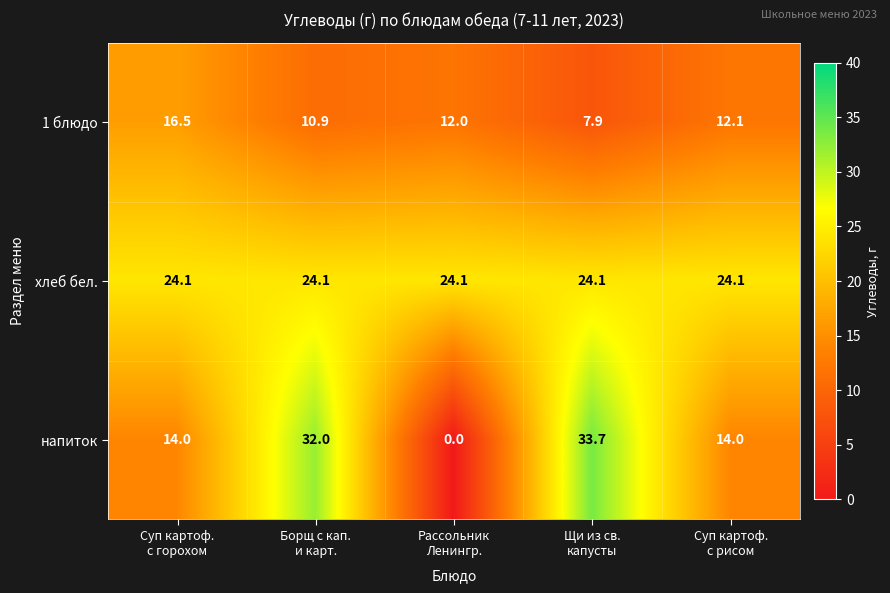

Rank the series by their average value, from lowest to highest.

1 блюдо, напиток, хлеб бел.